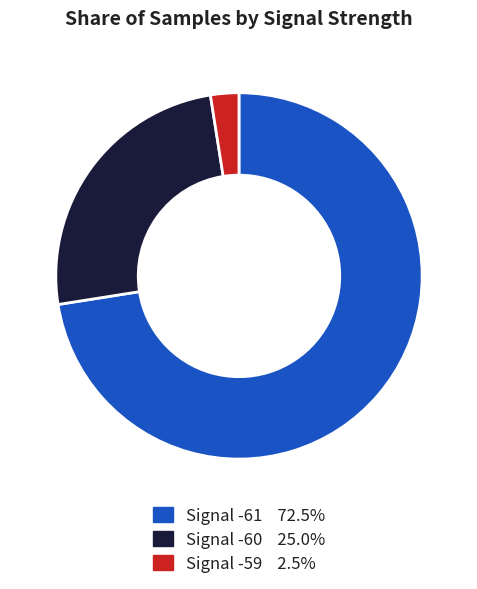

How many segments does this pie chart have?

3